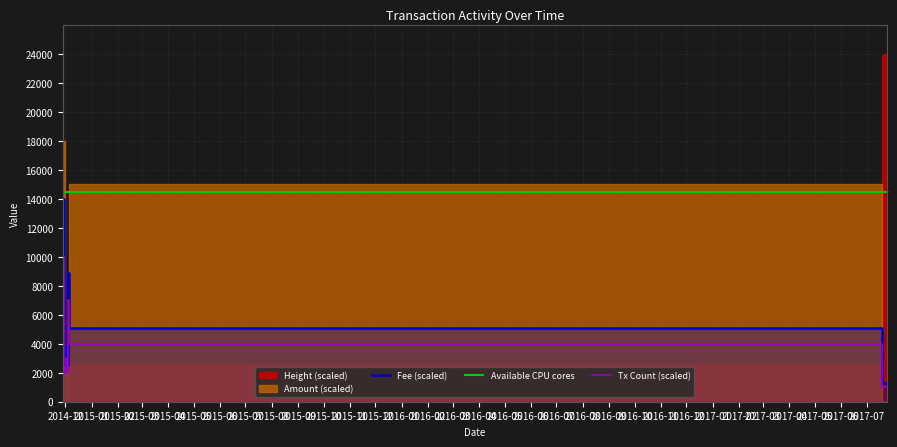

What is the sum of the Tx Count values at 2014-11-30 and 2014-11-28?

12000.0